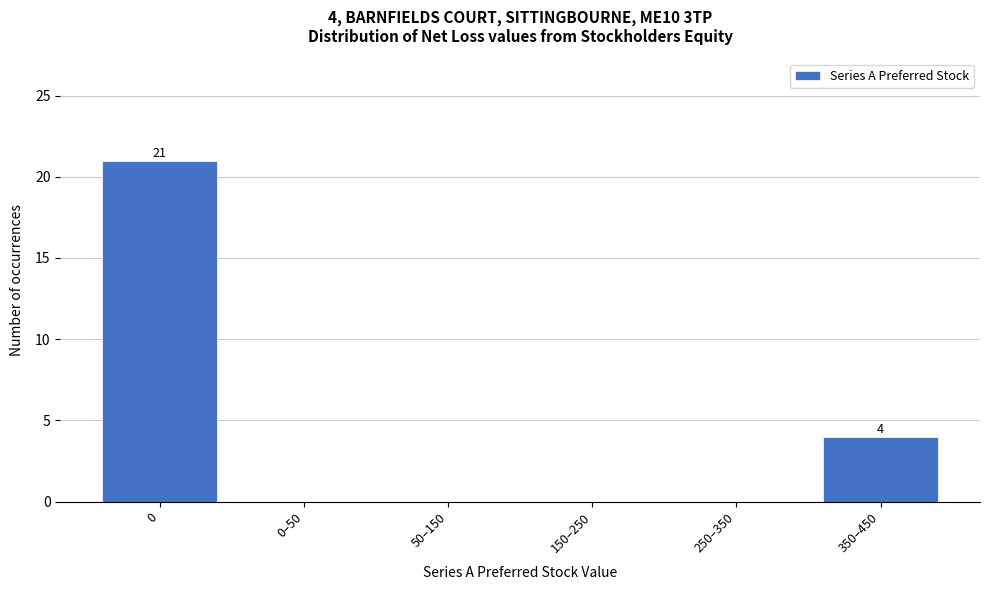

Reading left to right, what are all the values shown in this chart?

0=21	0–50=0	50–150=0	150–250=0	250–350=0	350–450=4